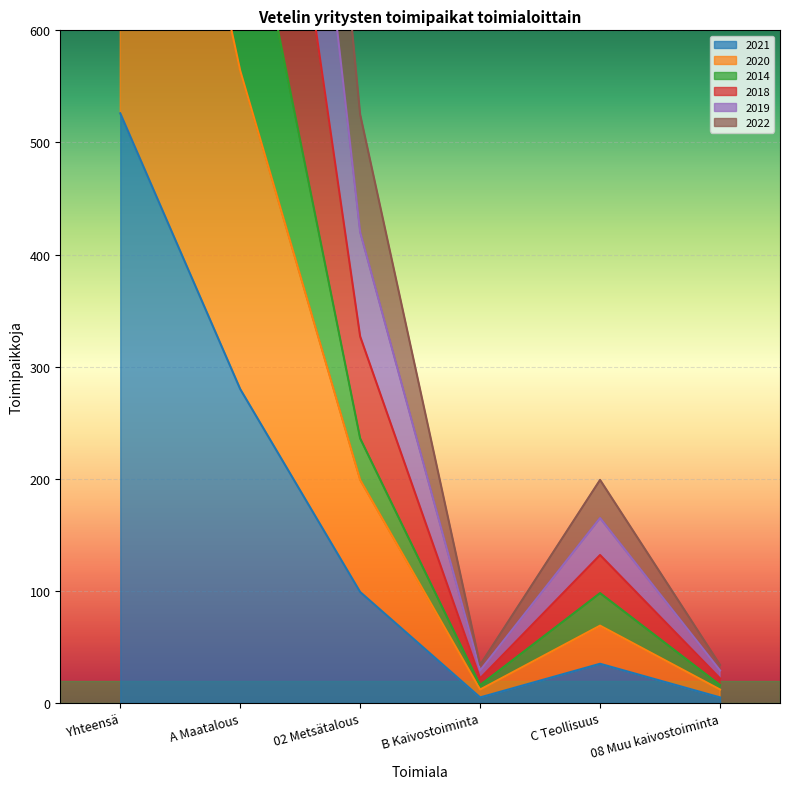

Which series changed the most between A Maatalous and B Kaivostoiminta?

2019